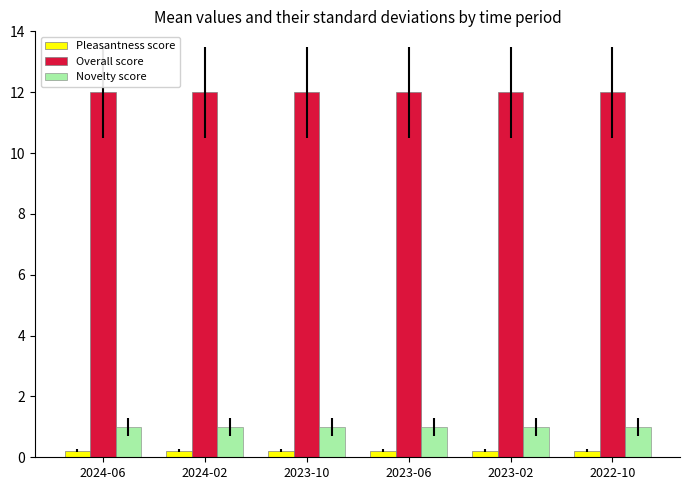

Rank the series by their maximum value, from highest to lowest.

Overall score, Novelty score, Pleasantness score